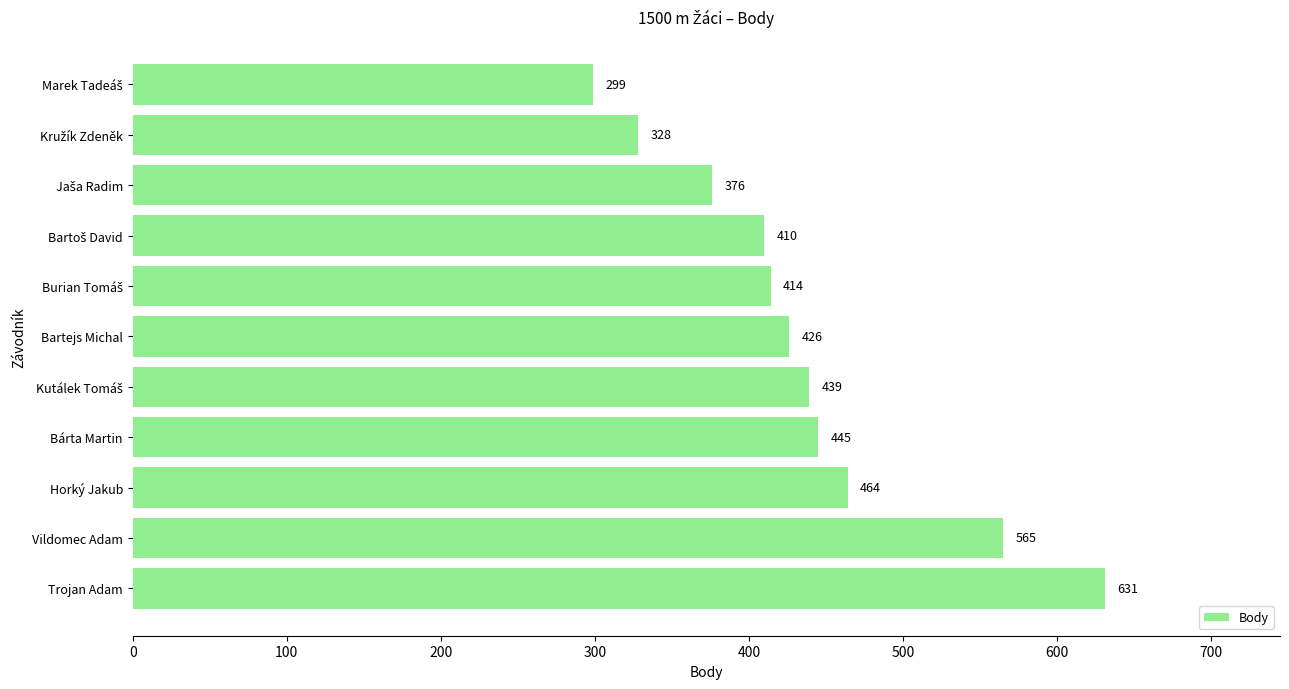

Which category has the highest value across all series?

Trojan Adam